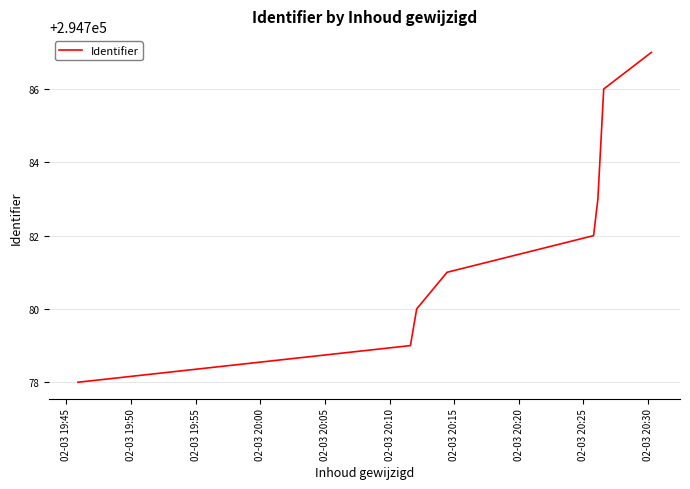

What is the sum of all values?

2358256